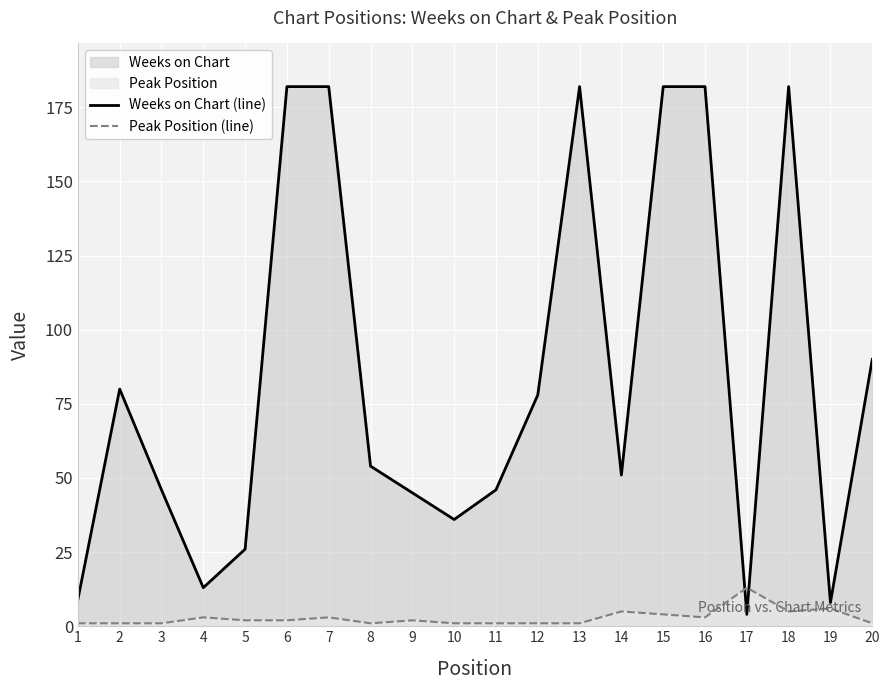

How many lines are shown in the chart?

2